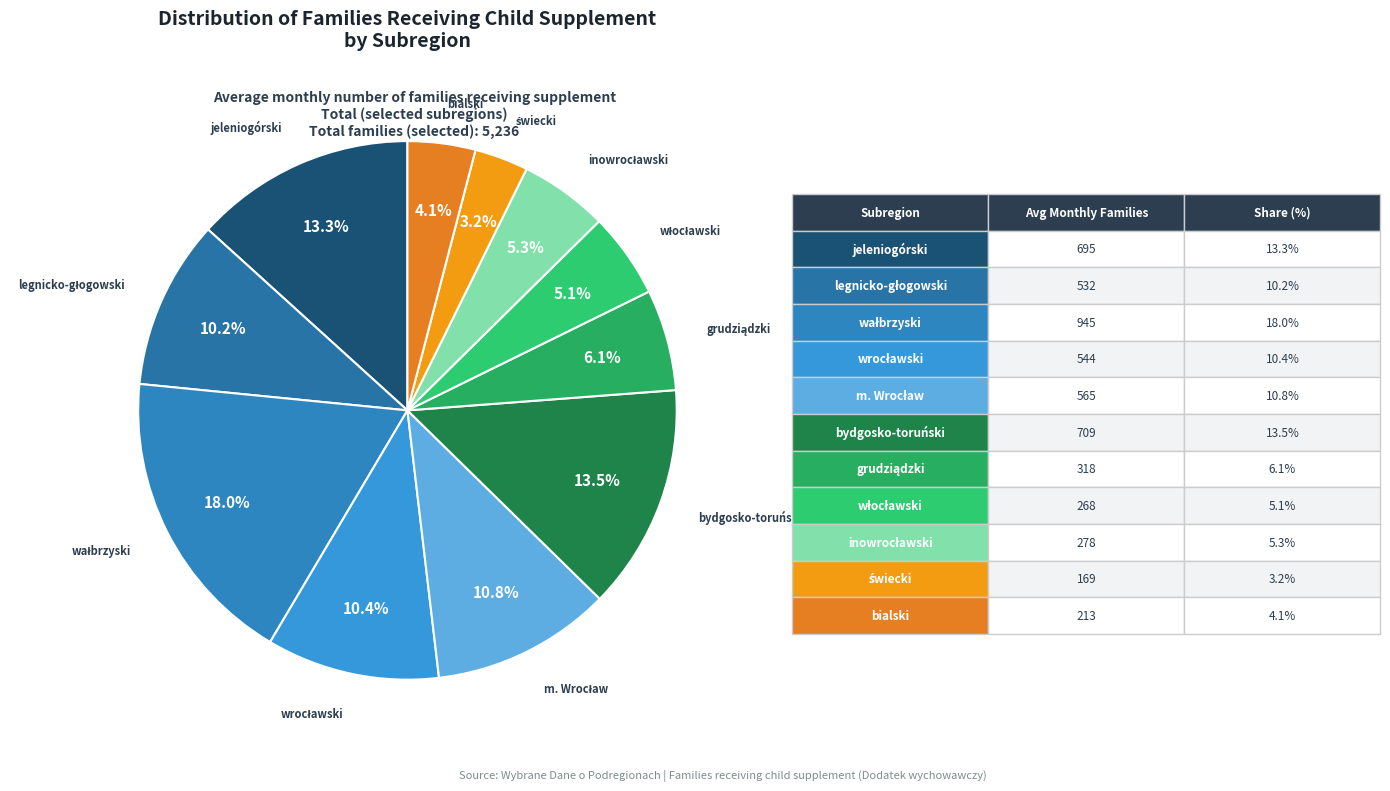

Rank the categories by value from lowest to highest.

świecki, bialski, włocławski, inowrocławski, grudziądzki, legnicko-głogowski, wrocławski, m. Wrocław, jeleniogórski, bydgosko-toruński, wałbrzyski